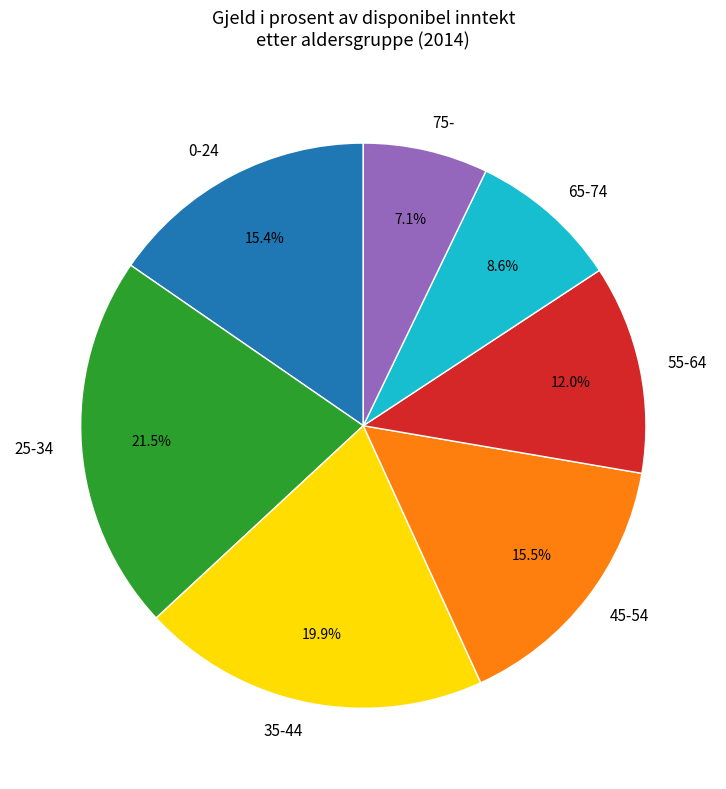

Is it true that 0-24 is 2% of the pie?

False